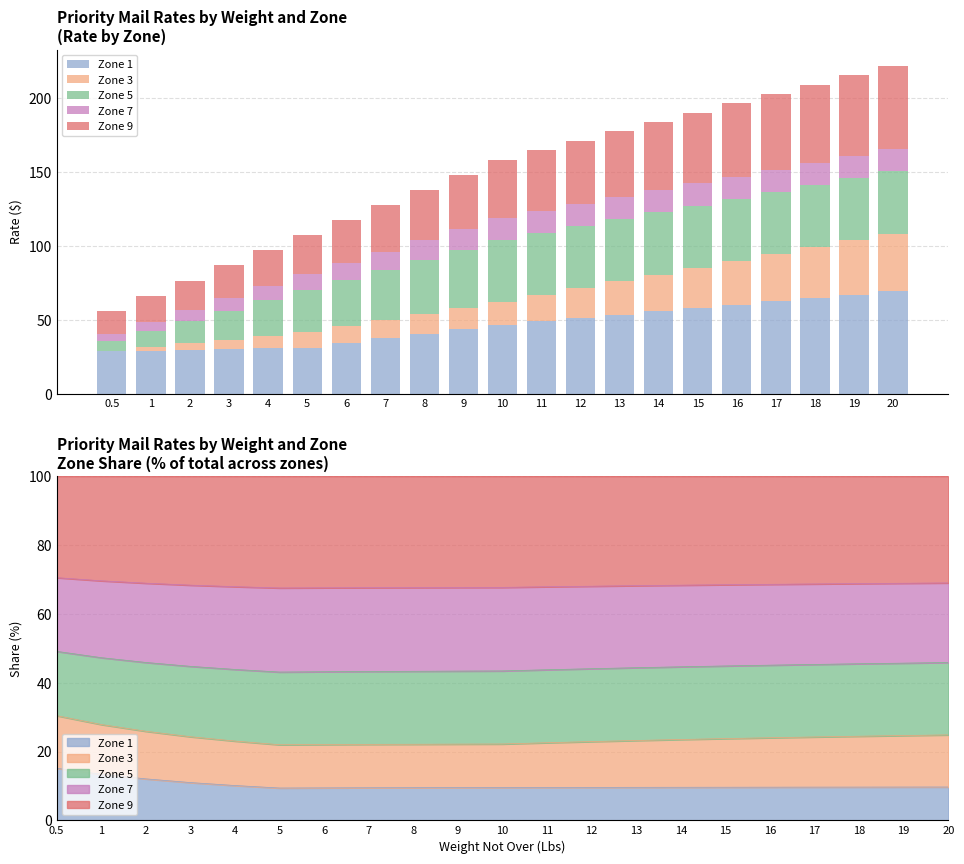

Reading left to right, extract all data points from this chart.

Zone 1: 0.5=28.8	1=29.2	2=29.7	3=30.1	4=30.6	5=31.1	6=34.2	7=37.4	8=40.5	9=43.6	10=46.8	11=49.0	12=51.3	13=53.5	14=55.8	15=58.0	16=60.3	17=62.5	18=64.8	19=67.0	20=69.3
Zone 3: 0.5=0.3	1=2.4	2=4.4	3=6.5	4=8.5	5=10.5	6=11.5	7=12.5	8=13.4	9=14.4	10=15.3	11=17.7	12=20.0	13=22.5	14=24.9	15=27.2	16=29.6	17=32.0	18=34.4	19=36.8	20=39.2
Zone 5: 0.5=6.4	1=10.8	2=15.2	3=19.6	4=23.9	5=28.4	6=31.1	7=33.9	8=36.7	9=39.4	10=42.2	11=42.2	12=42.2	13=42.2	14=42.1	15=42.1	16=42.2	17=42.1	18=42.1	19=42.1	20=42.1
Zone 7: 0.5=5.2	1=6.4	2=7.5	3=8.6	4=9.8	5=11.0	6=11.8	7=12.5	8=13.4	9=14.1	10=15.0	11=14.9	12=15.0	13=15.0	14=15.1	15=15.0	16=15.0	17=15.0	18=15.0	19=15.1	20=15.1
Zone 9: 0.5=15.3	1=17.5	2=19.8	3=22.1	4=24.3	5=26.6	6=29.2	7=31.7	8=34.2	9=36.8	10=39.4	11=41.1	12=42.8	13=44.4	14=46.1	15=47.8	16=49.5	17=51.2	18=52.9	19=54.6	20=56.3